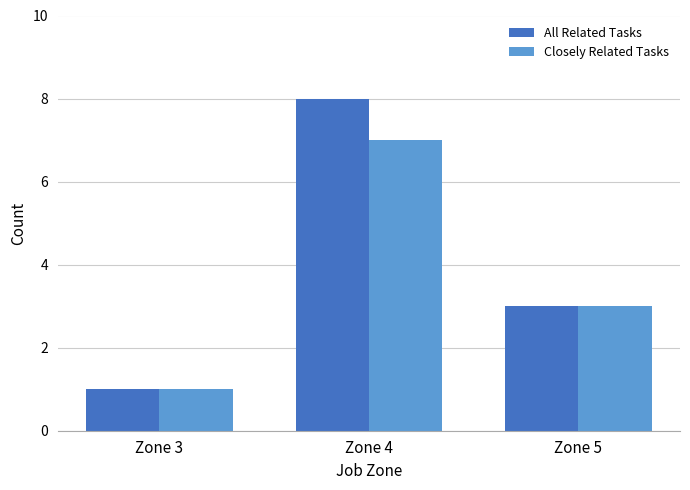

Read the All Related Tasks value at Zone 5.

3